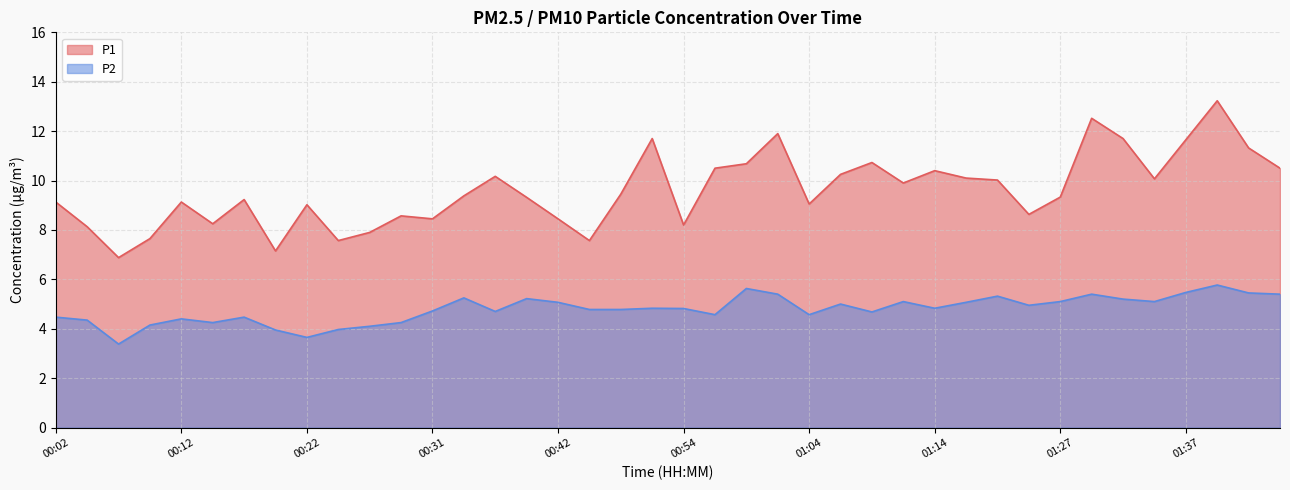

List the labels in order of P2 value, smallest first.

00:07, 00:22, 00:19, 00:24, 00:26, 00:09, 00:14, 00:29, 00:04, 00:12, 00:02, 00:17, 00:57, 01:04, 01:09, 00:37, 00:31, 00:44, 00:46, 00:54, 00:49, 01:14, 01:22, 01:07, 00:42, 01:17, 01:12, 01:27, 01:34, 01:32, 00:39, 00:34, 01:19, 01:02, 01:29, 01:47, 01:44, 01:37, 00:59, 01:39